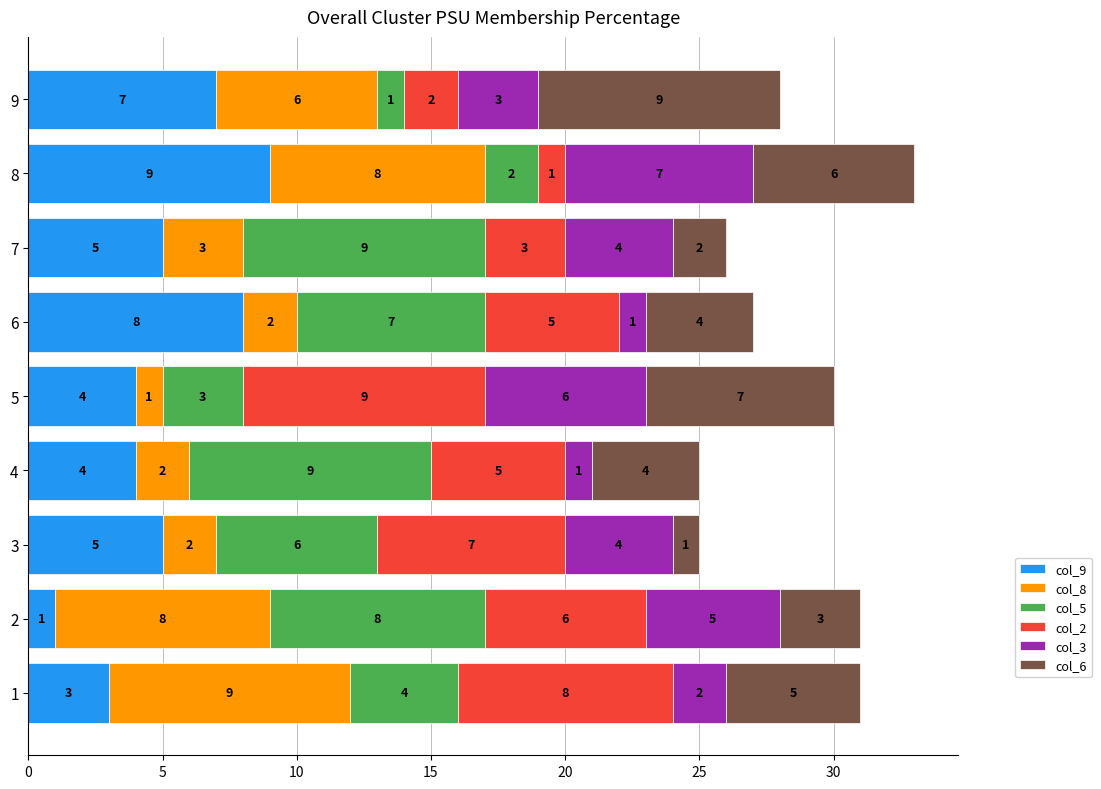

What is the highest value of the col_9 series?

9